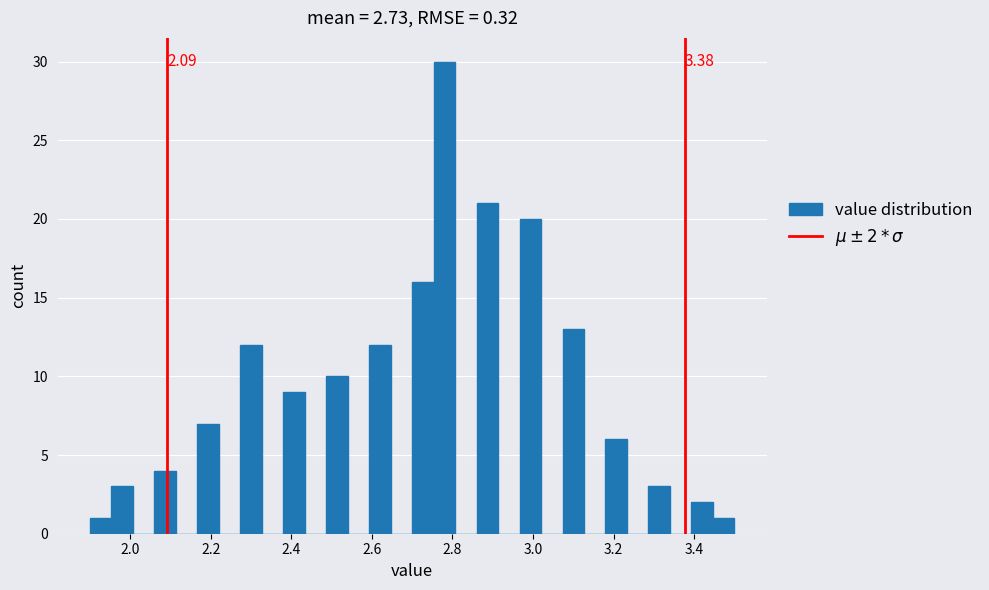

Around what value on the x-axis is the tallest bar? Give the approximate position of its centre, as read against the axis.

2.78